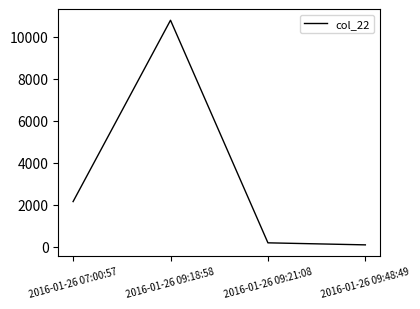

What is the change in value from 2016-01-26 09:18:58 to 2016-01-26 09:48:49?

-10693